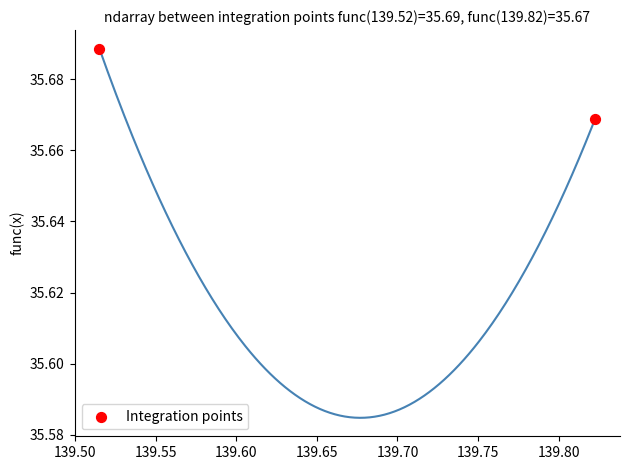

What is the average X value?

139.7